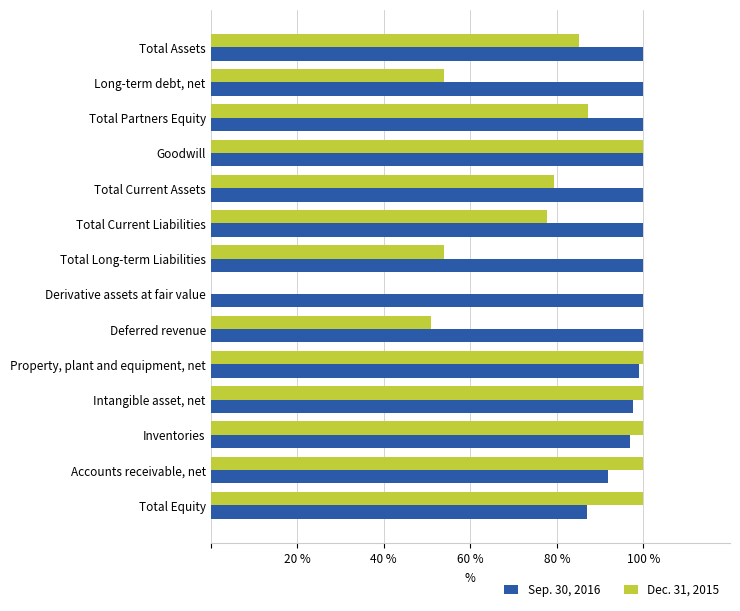

What is the maximum value shown in the chart?

100.0